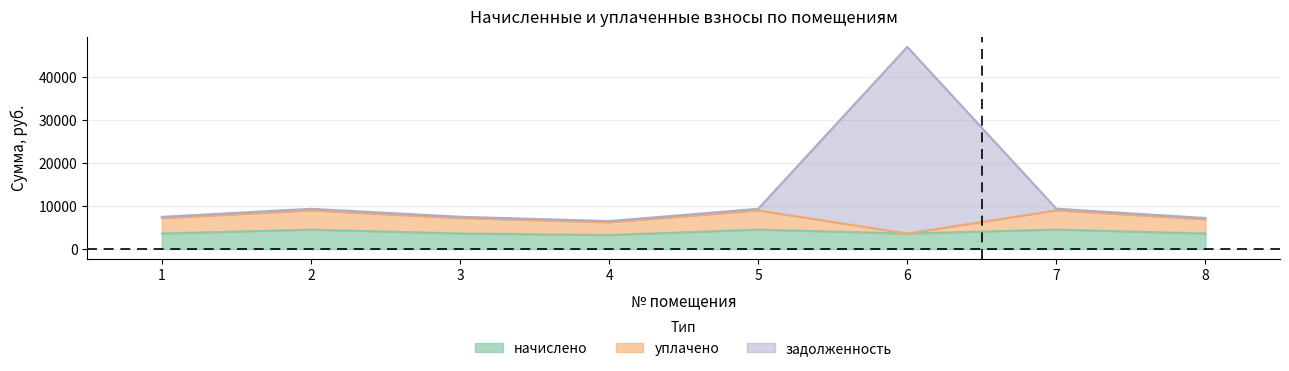

The value of начислено at 6 is 1622.5. True or false?

False